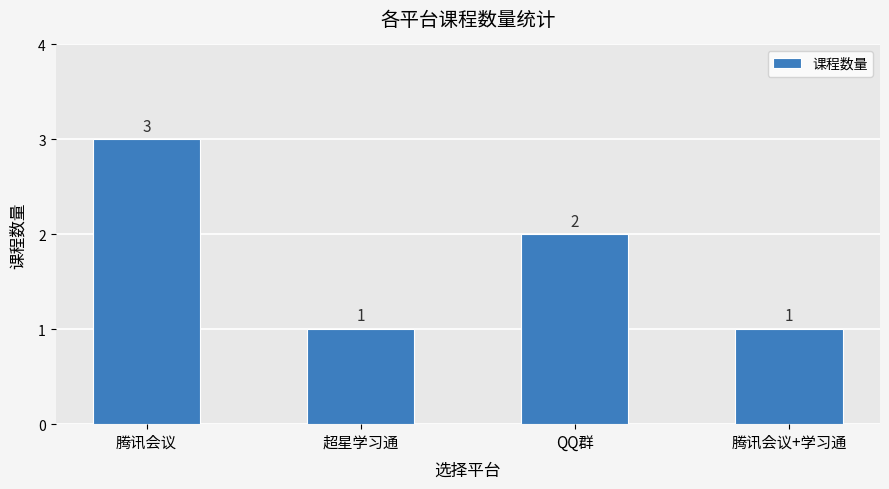

Approximately how many times larger is the value at 超星学习通 compared to 腾讯会议?

0.3